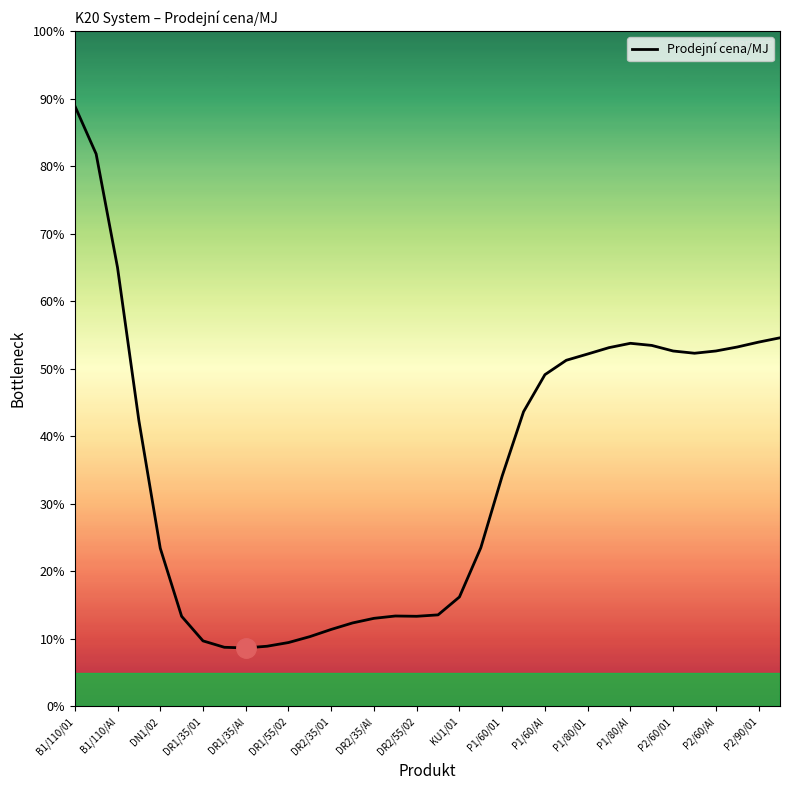

How many data points are above 42?

17